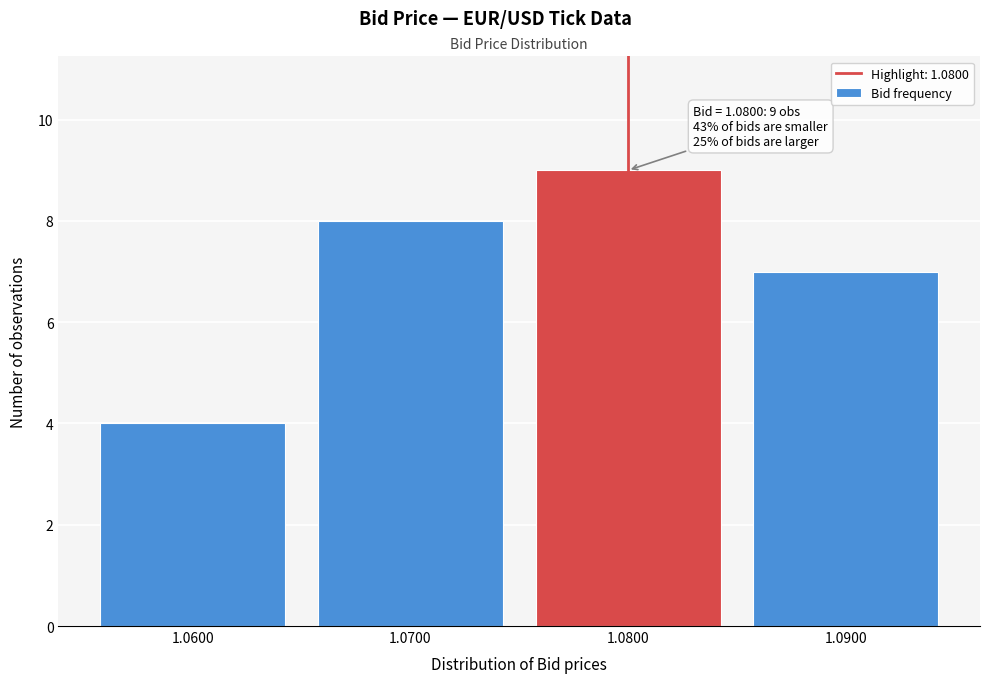

Over which range of the x-axis is the bar tallest?

1.075 to 1.085